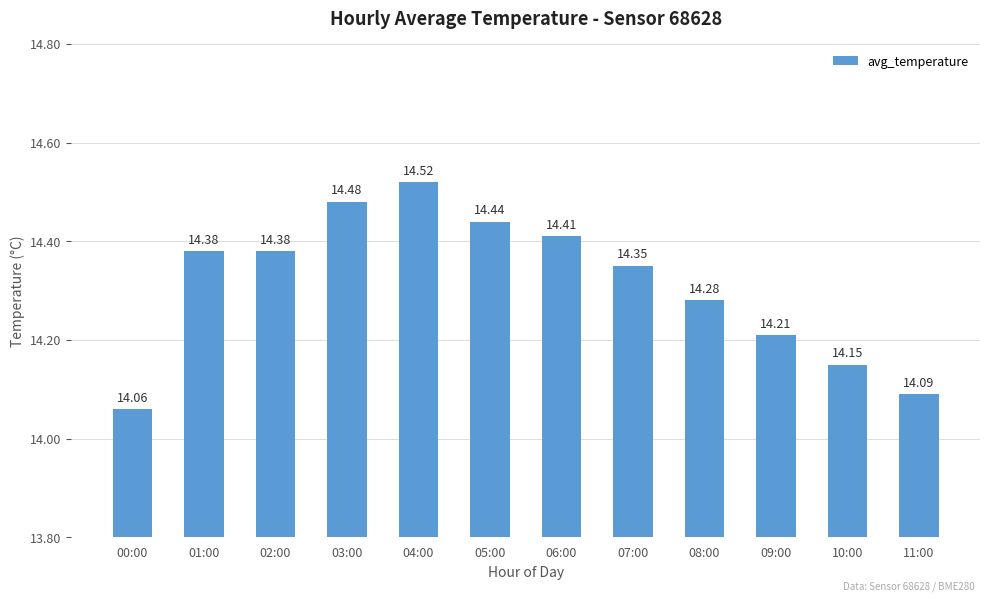

Which has a higher value, 02:00 or 08:00?

02:00